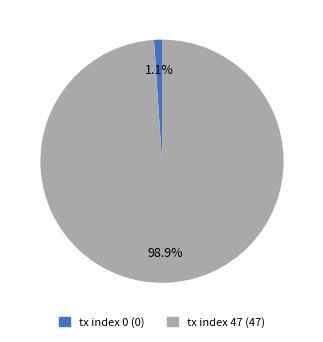

Which has a higher value, tx index 0 (0) or tx index 47 (47)?

tx index 47 (47)